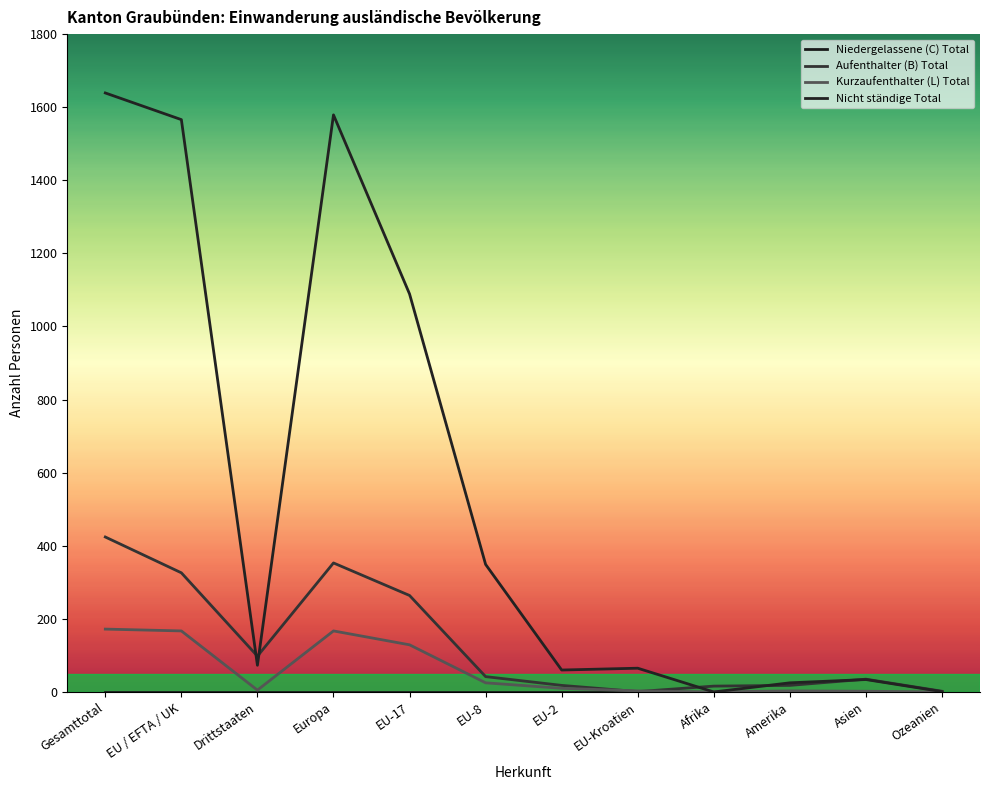

What is the difference between the Aufenthalter (B) Total values at Asien and EU-8?

7